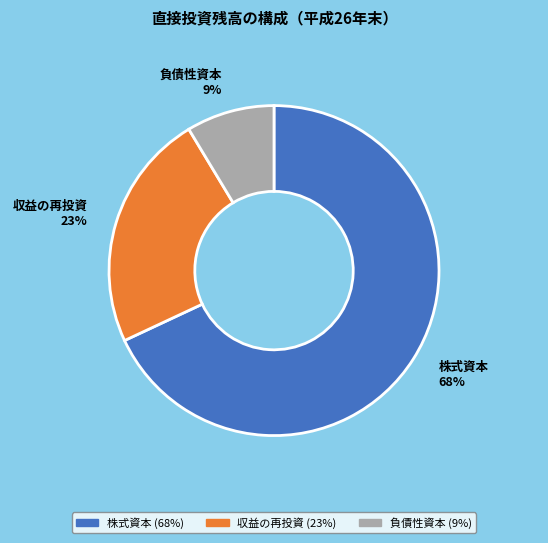

Which has a higher value, 株式資本 or 収益の再投資?

株式資本